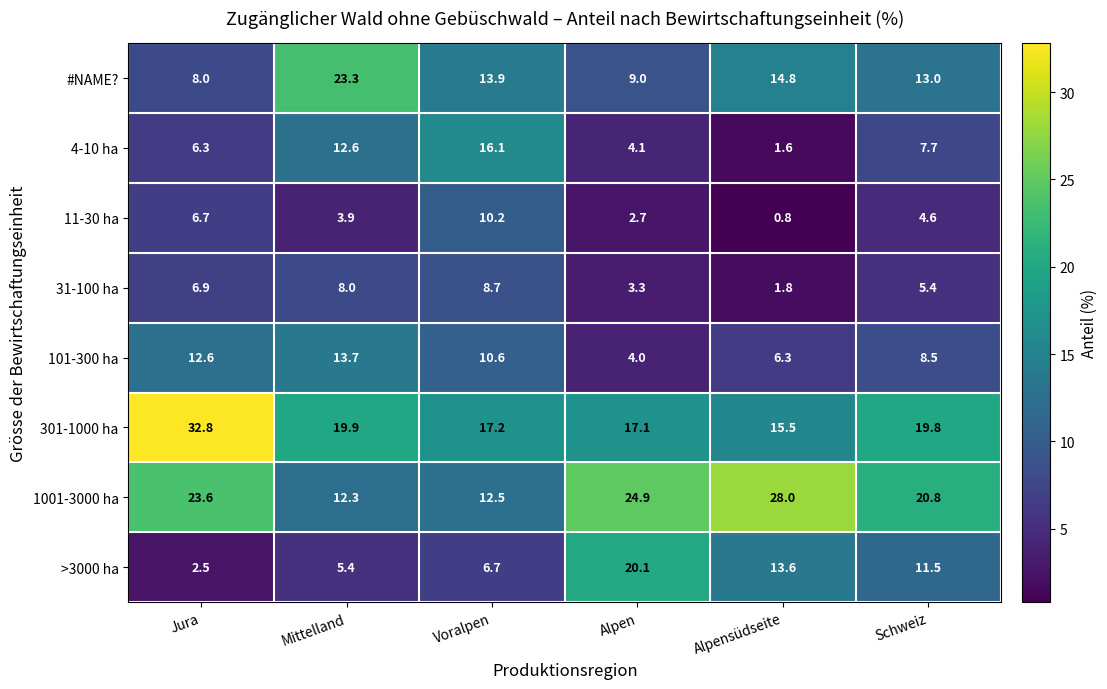

What is the minimum value shown in the chart?

0.8